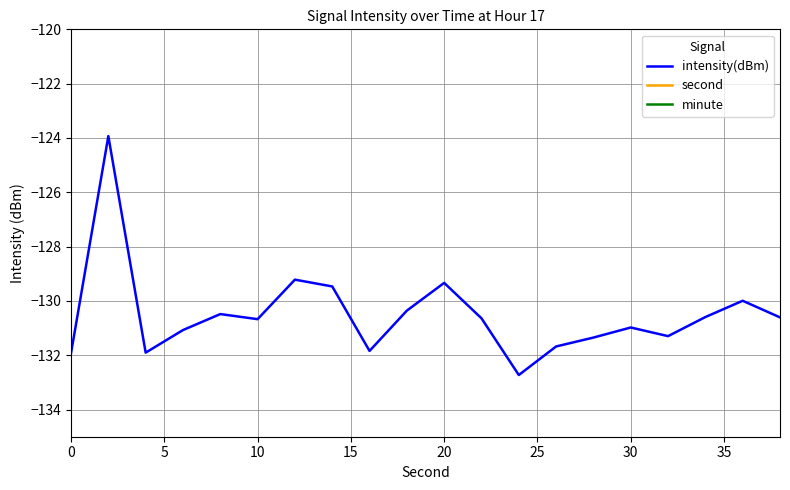

Is it true that intensity(dBm) equals -130.7 at 10?

True